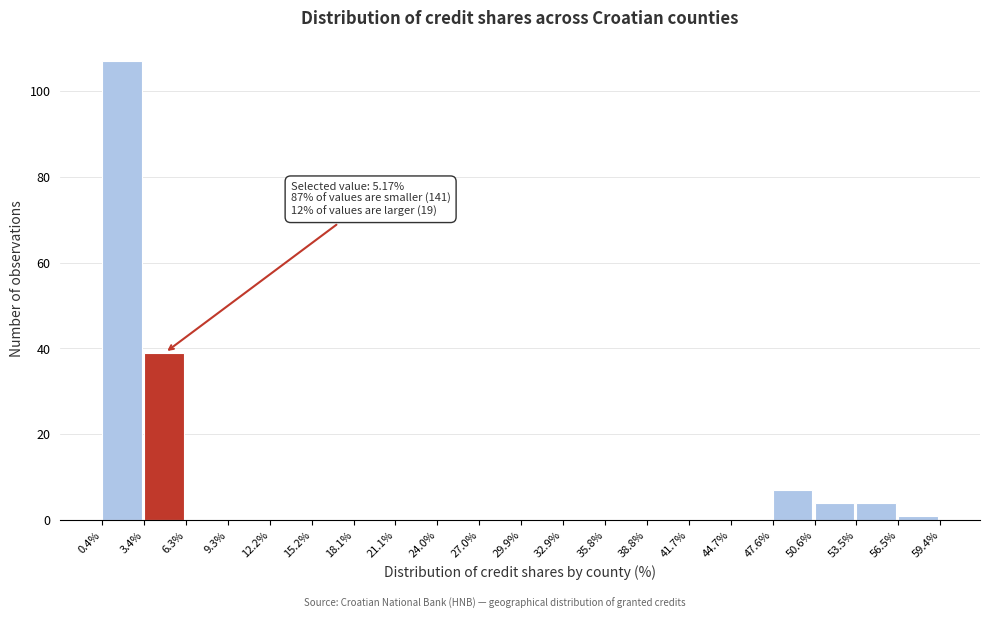

Which range on the x-axis has the tallest bar?

0.4% to 3.4%